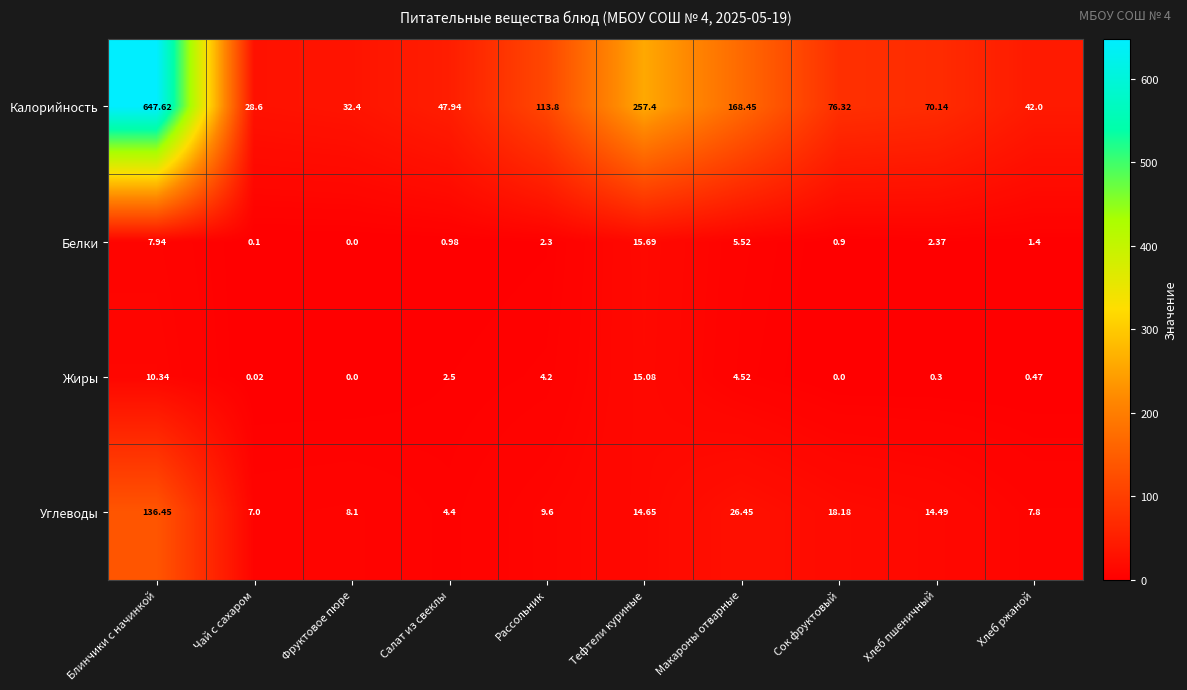

Which series has the largest range (max minus min)?

Калорийность